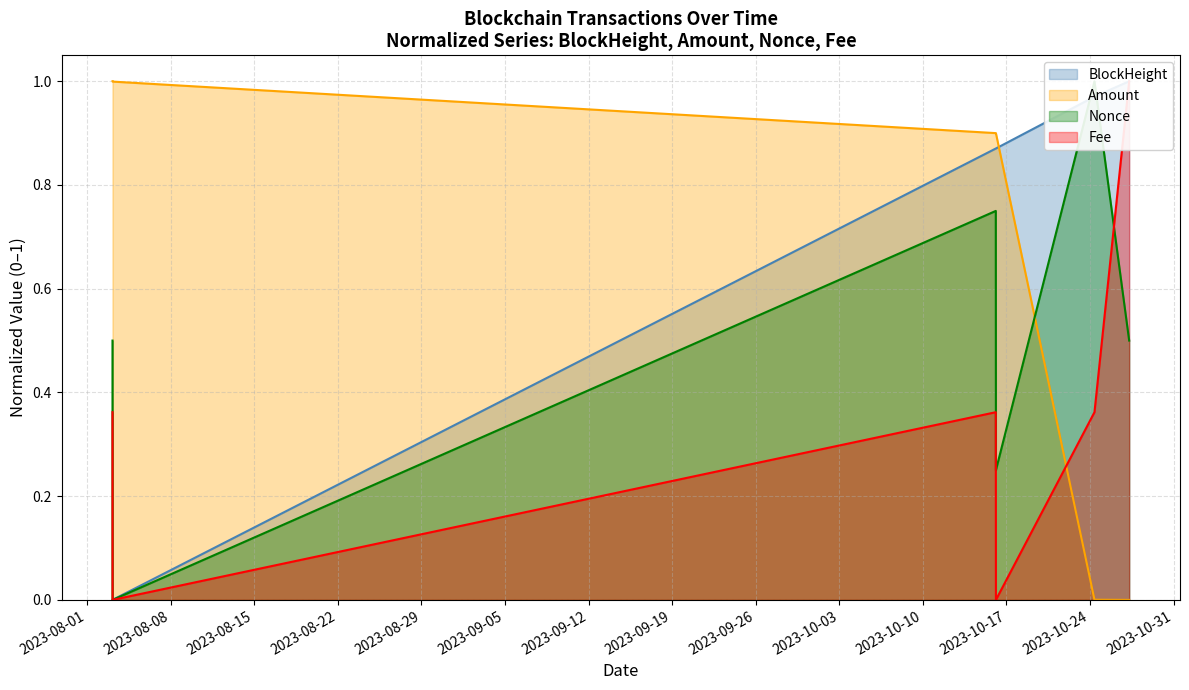

Reading left to right, extract all data points from this chart.

BlockHeight: 2023-08-03 03:03:00=0.0	2023-08-03 03:09:00=0.0	2023-10-16 02:42:00=0.9	2023-10-16 02:57:00=0.9	2023-10-24 09:06:00=1.0	2023-10-27 06:51:00=1.0
Amount: 2023-08-03 03:03:00=1.0	2023-08-03 03:09:00=1.0	2023-10-16 02:42:00=0.9	2023-10-16 02:57:00=0.9	2023-10-24 09:06:00=0.0	2023-10-27 06:51:00=0.0
Nonce: 2023-08-03 03:03:00=0.5	2023-08-03 03:09:00=0.0	2023-10-16 02:42:00=0.8	2023-10-16 02:57:00=0.2	2023-10-24 09:06:00=1.0	2023-10-27 06:51:00=0.5
Fee: 2023-08-03 03:03:00=0.4	2023-08-03 03:09:00=0.0	2023-10-16 02:42:00=0.4	2023-10-16 02:57:00=0.0	2023-10-24 09:06:00=0.4	2023-10-27 06:51:00=1.0